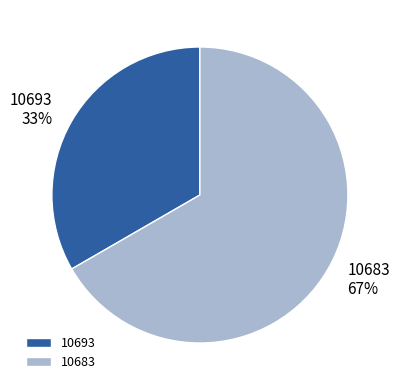

To the nearest percent, what is the average slice percentage?

50%